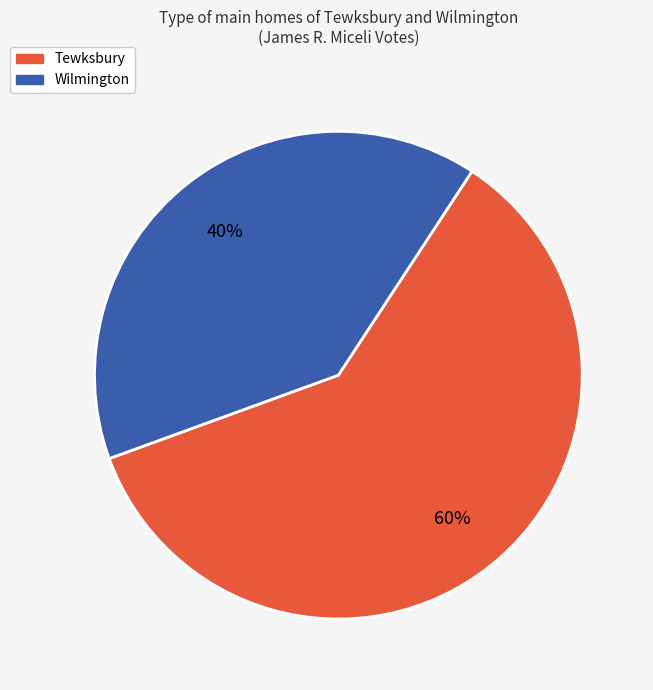

To the nearest percent, what is the difference between the Wilmington and Tewksbury slice percentages?

20%